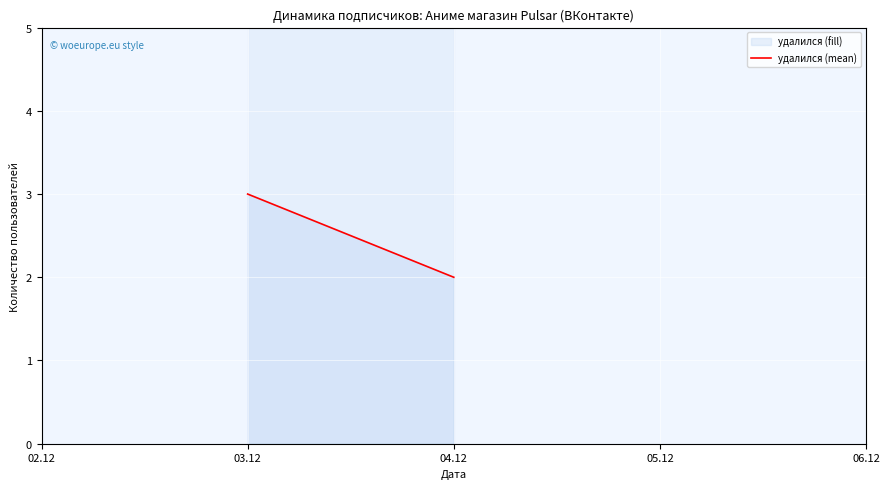

What position from the right is 03.12?

2